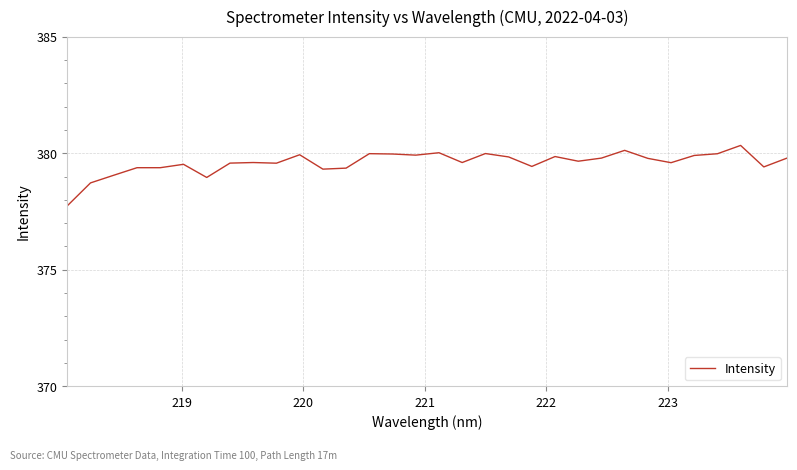

What is the smallest value displayed?

377.7